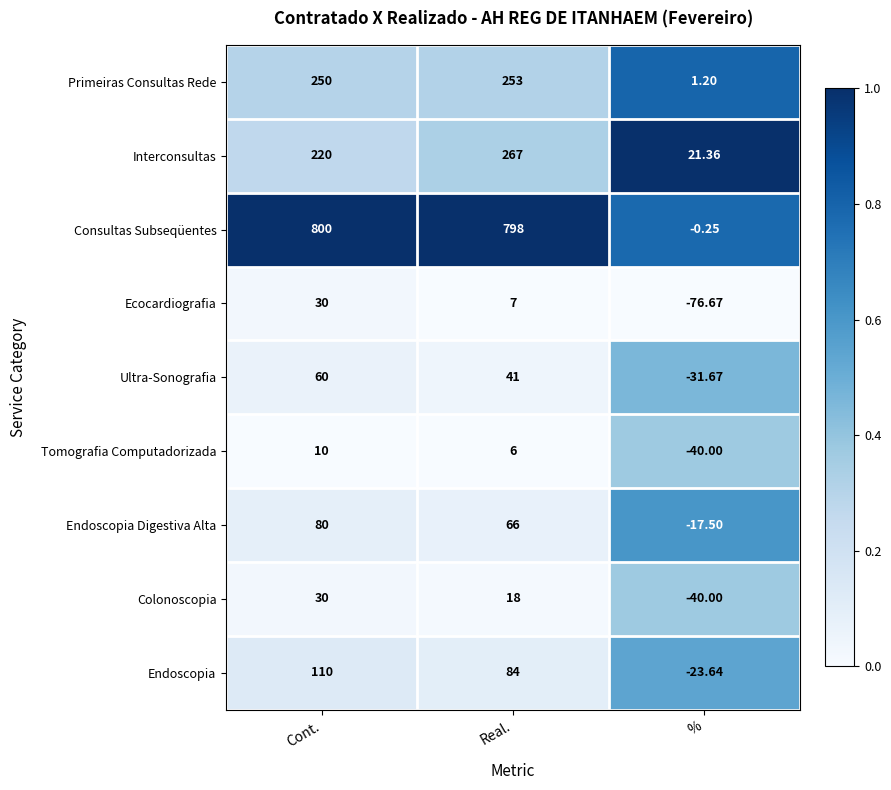

Between Cont. and %, which series saw the biggest shift?

Consultas Subseqüentes